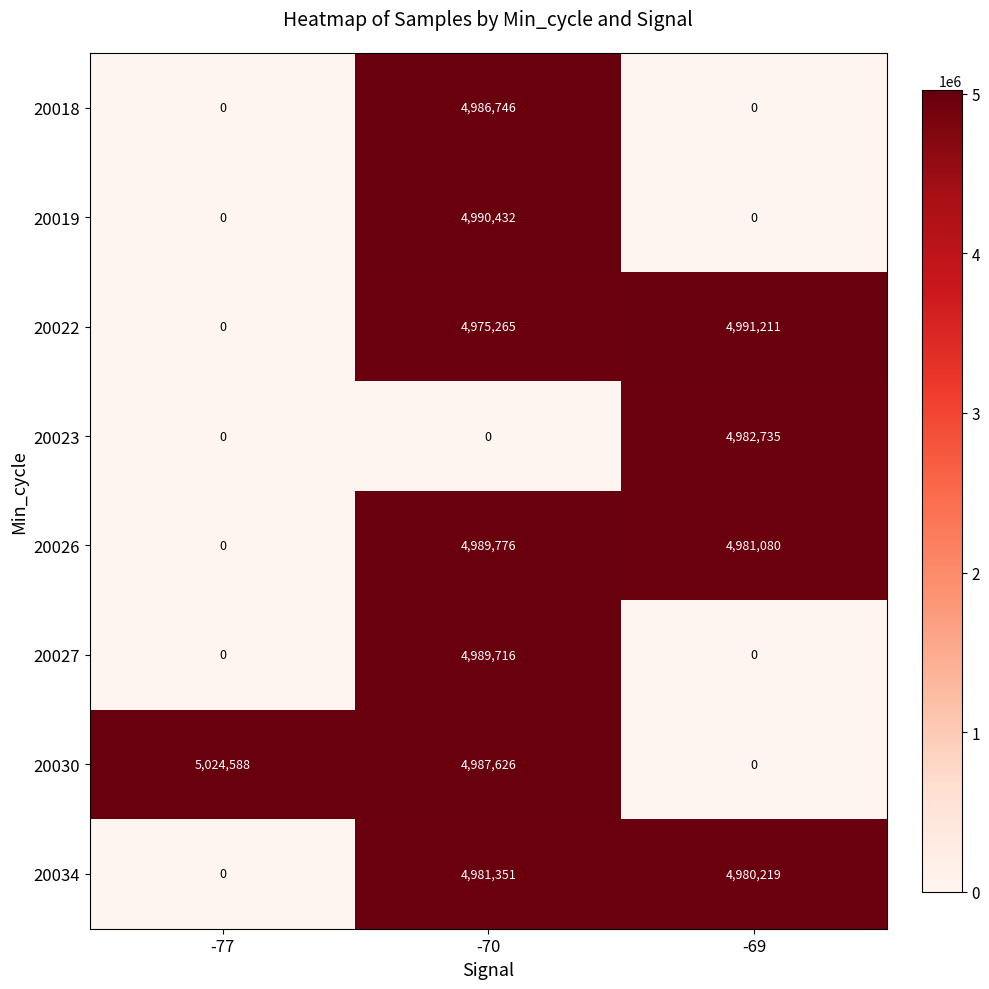

Count the 20027 values in the range 0 to 4989716.

3